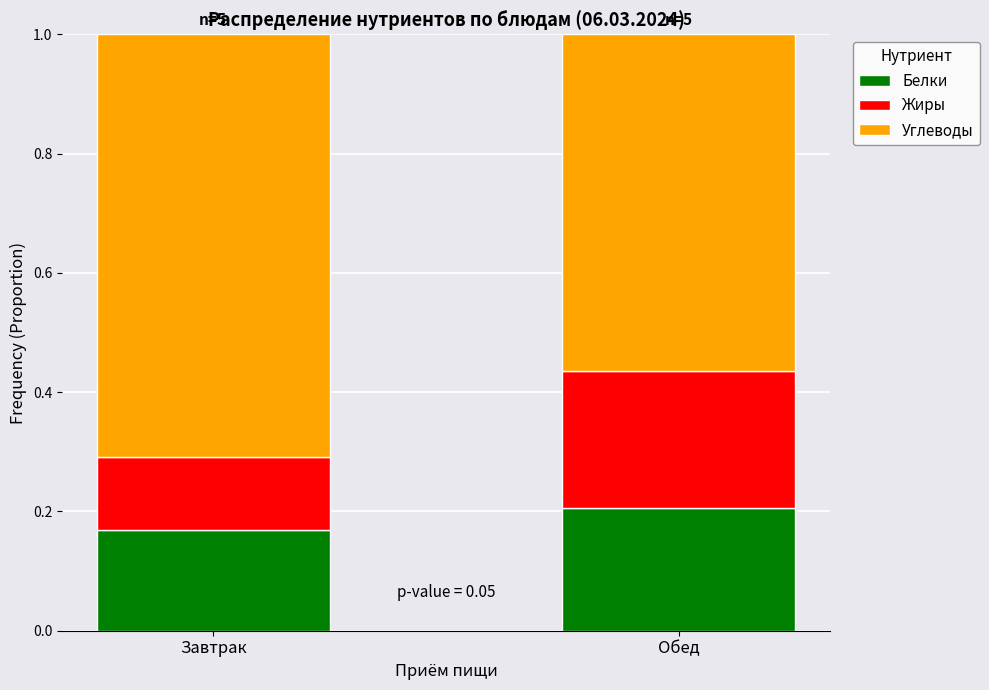

What is the sum of all Белки values?

0.4